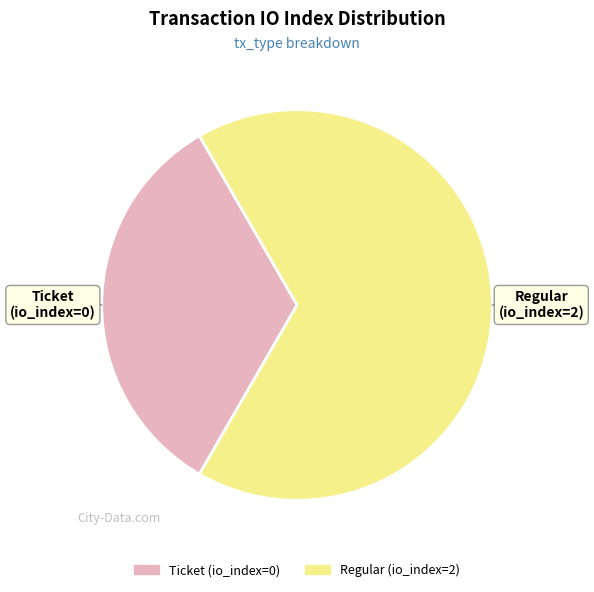

Rank the categories by value from highest to lowest.

Regular (io_index=2), Ticket (io_index=0)